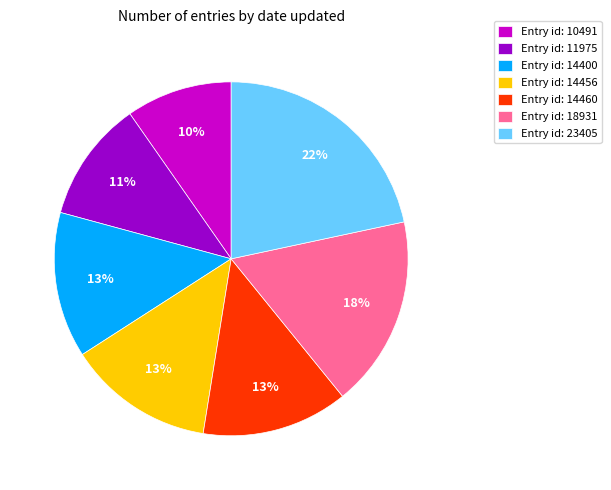

Which slice is the smallest?

Entry id: 10491